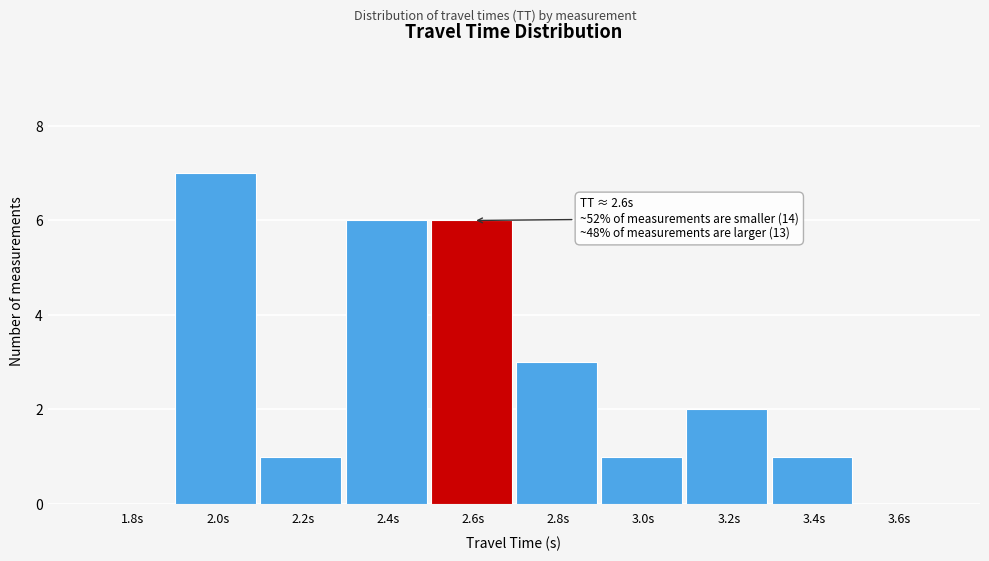

Reading left to right, extract all data points from this chart.

1.8s=0	2.0s=7	2.2s=1	2.4s=6	2.6s=6	2.8s=3	3.0s=1	3.2s=2	3.4s=1	3.6s=0